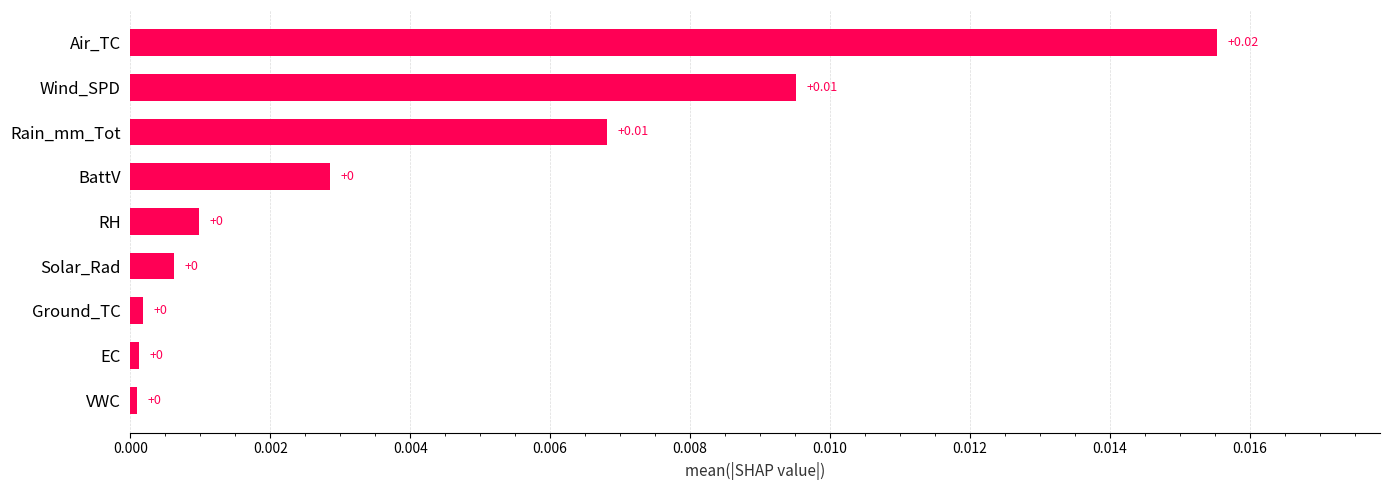

What is the label of the 7th bar from the top?

Ground_TC